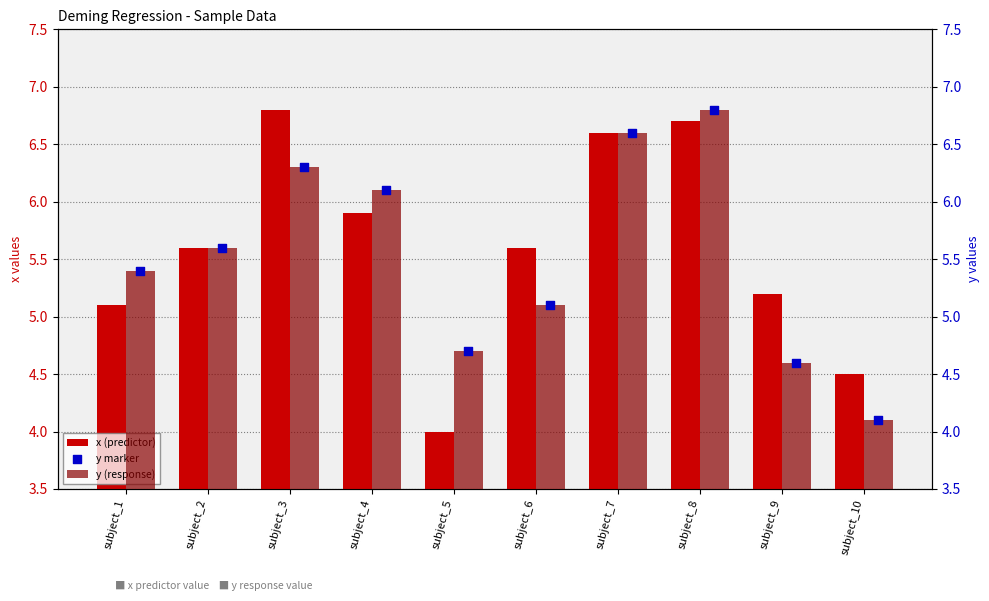

Which series has the largest Y range (max minus min)?

x (predictor)